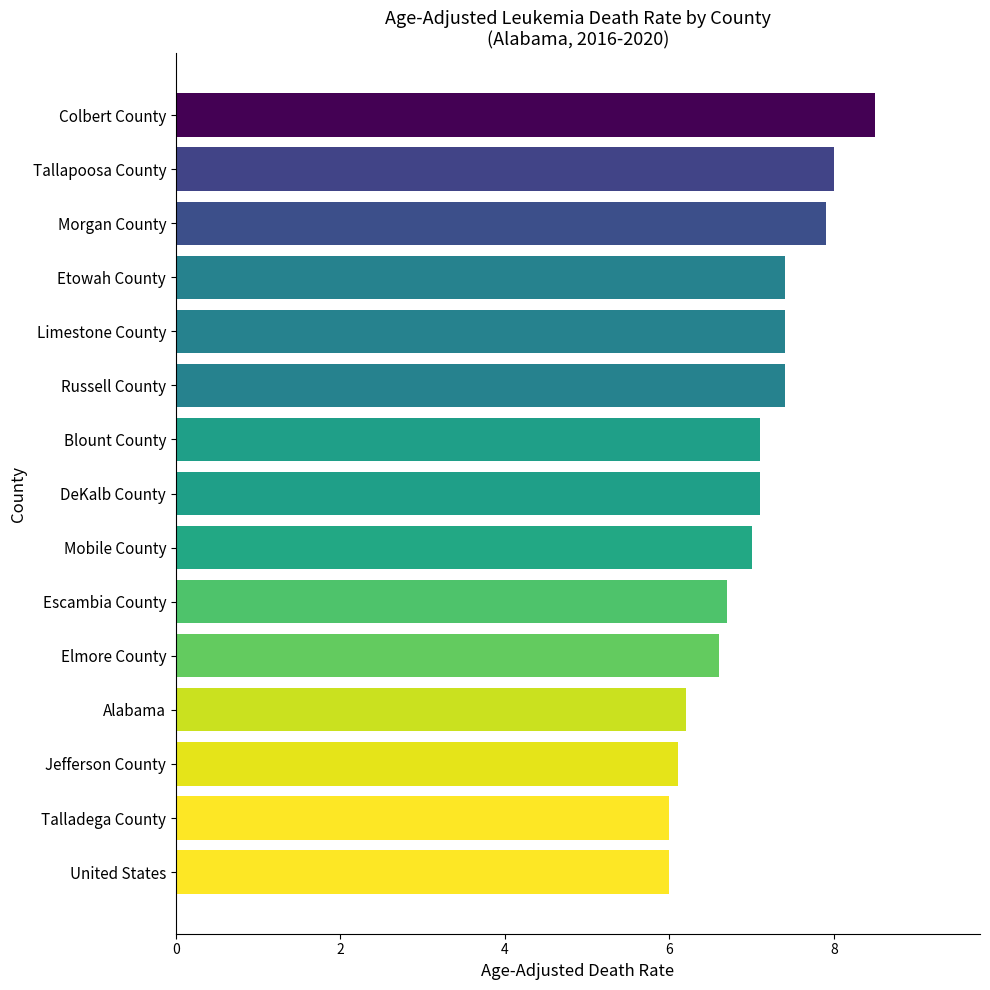

Reading top to bottom, what are all the values shown in this chart?

Colbert County=8.5	Tallapoosa County=8.0	Morgan County=7.9	Etowah County=7.4	Limestone County=7.4	Russell County=7.4	Blount County=7.1	DeKalb County=7.1	Mobile County=7.0	Escambia County=6.7	Elmore County=6.6	Alabama=6.2	Jefferson County=6.1	Talladega County=6.0	United States=6.0